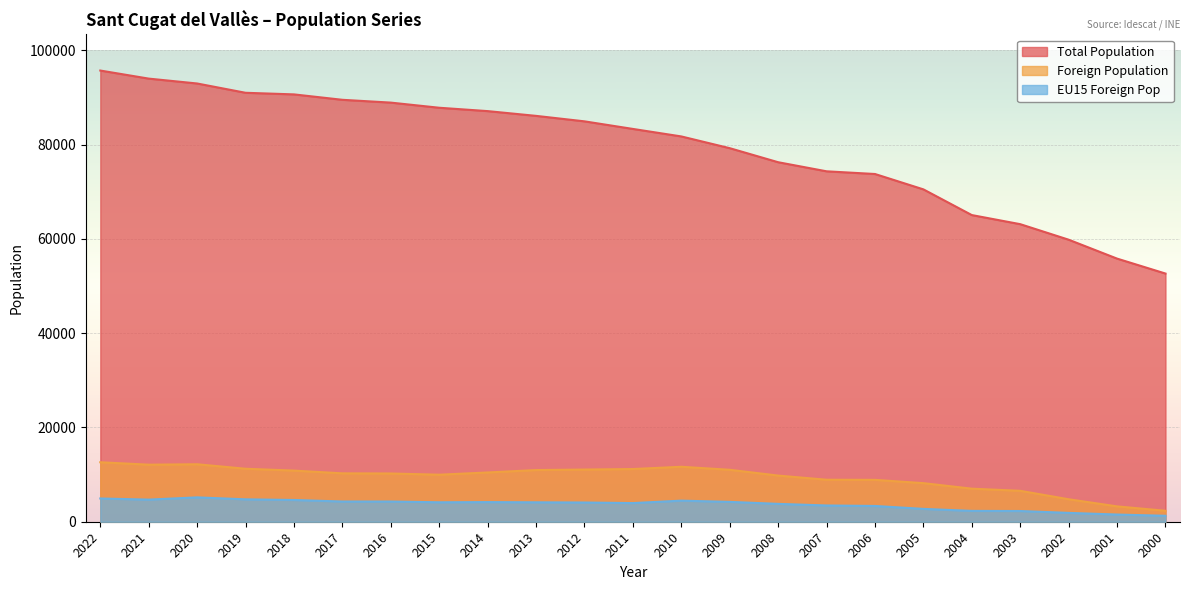

At how many categories does at least one series exceed 86880?

9